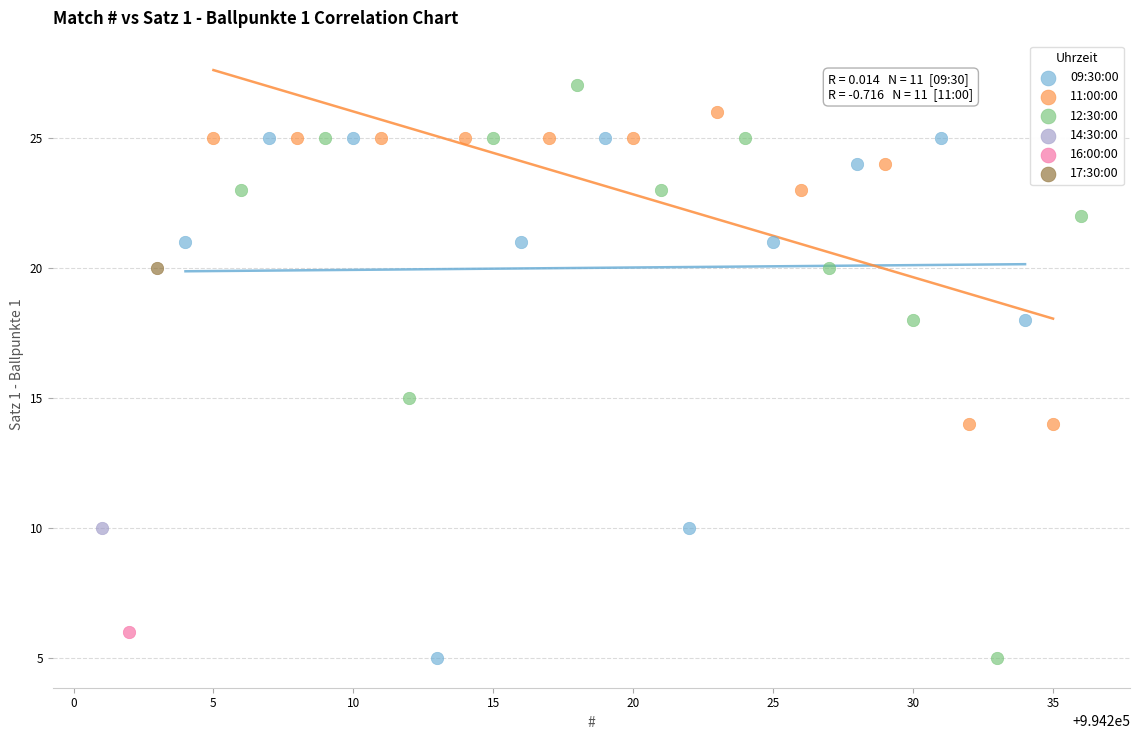

What are all the series names shown in the legend?

09:30:00, 11:00:00, 12:30:00, 14:30:00, 16:00:00, 17:30:00